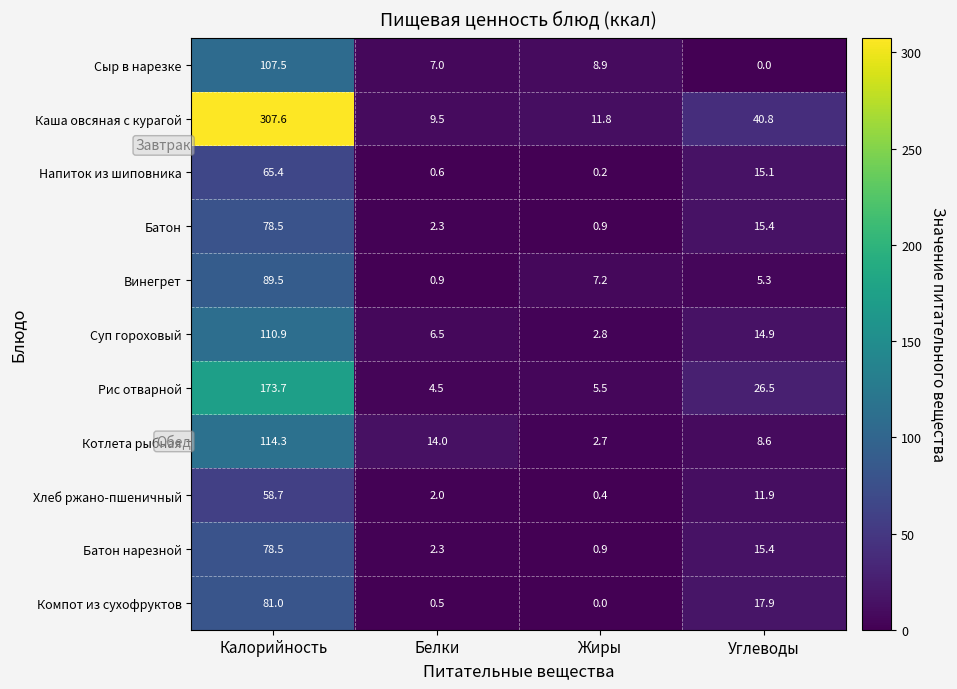

How many values in the Рис отварной series are below 26?

2